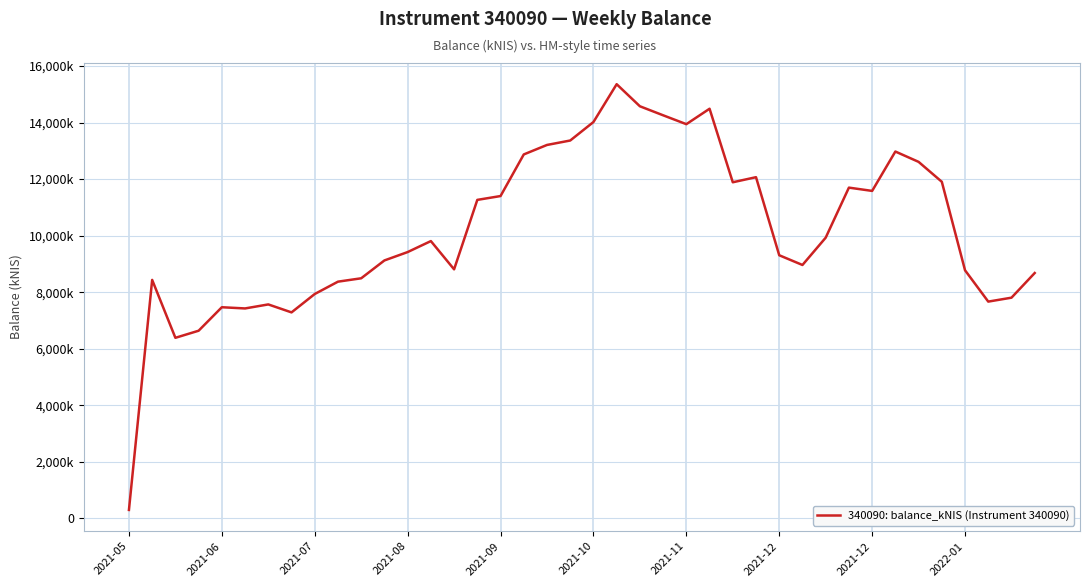

True or false: the data has more than 1 interior local peaks.

True